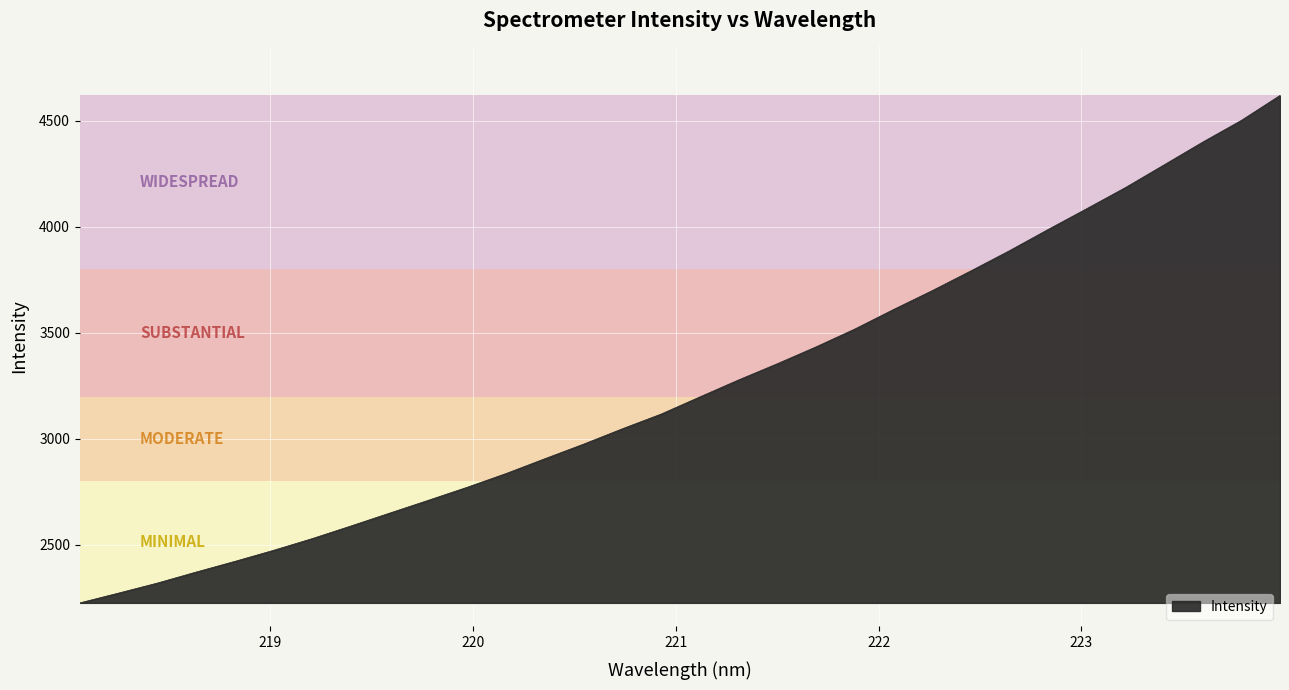

What is the difference between the maximum and minimum values?

2393.4